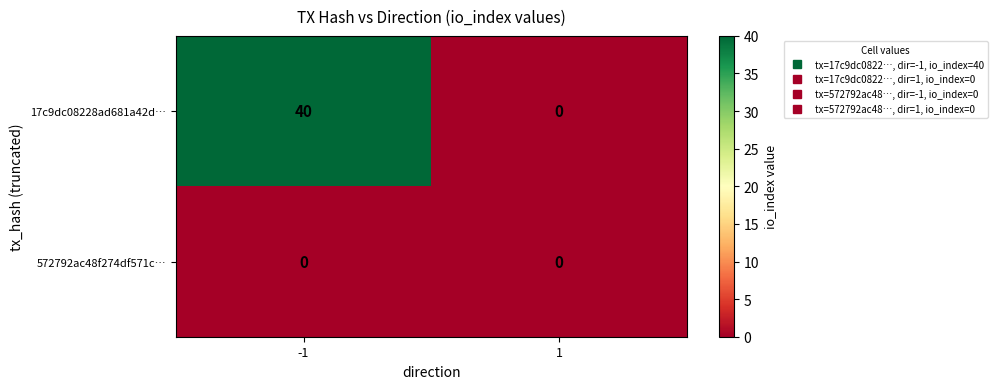

Which label corresponds to the largest value in the chart?

-1